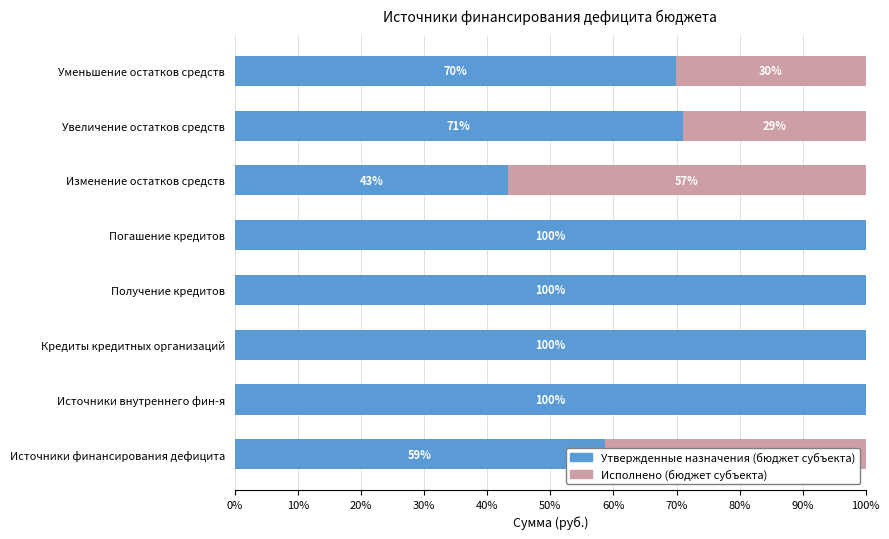

What is the maximum value for Утвержденные назначения (бюджет субъекта)?

100.0